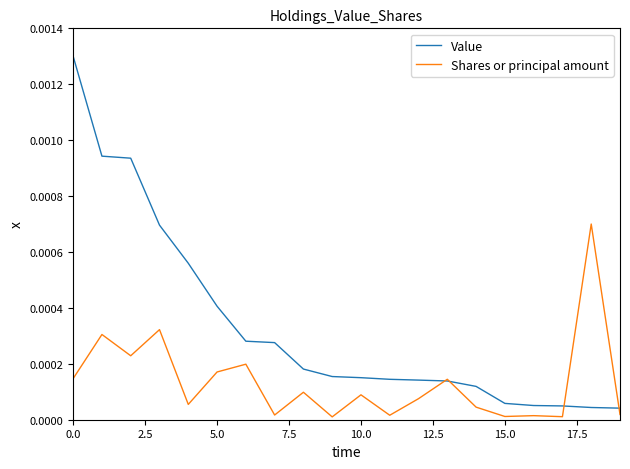

Rank the series by their maximum value, from lowest to highest.

Shares or principal amount, Value